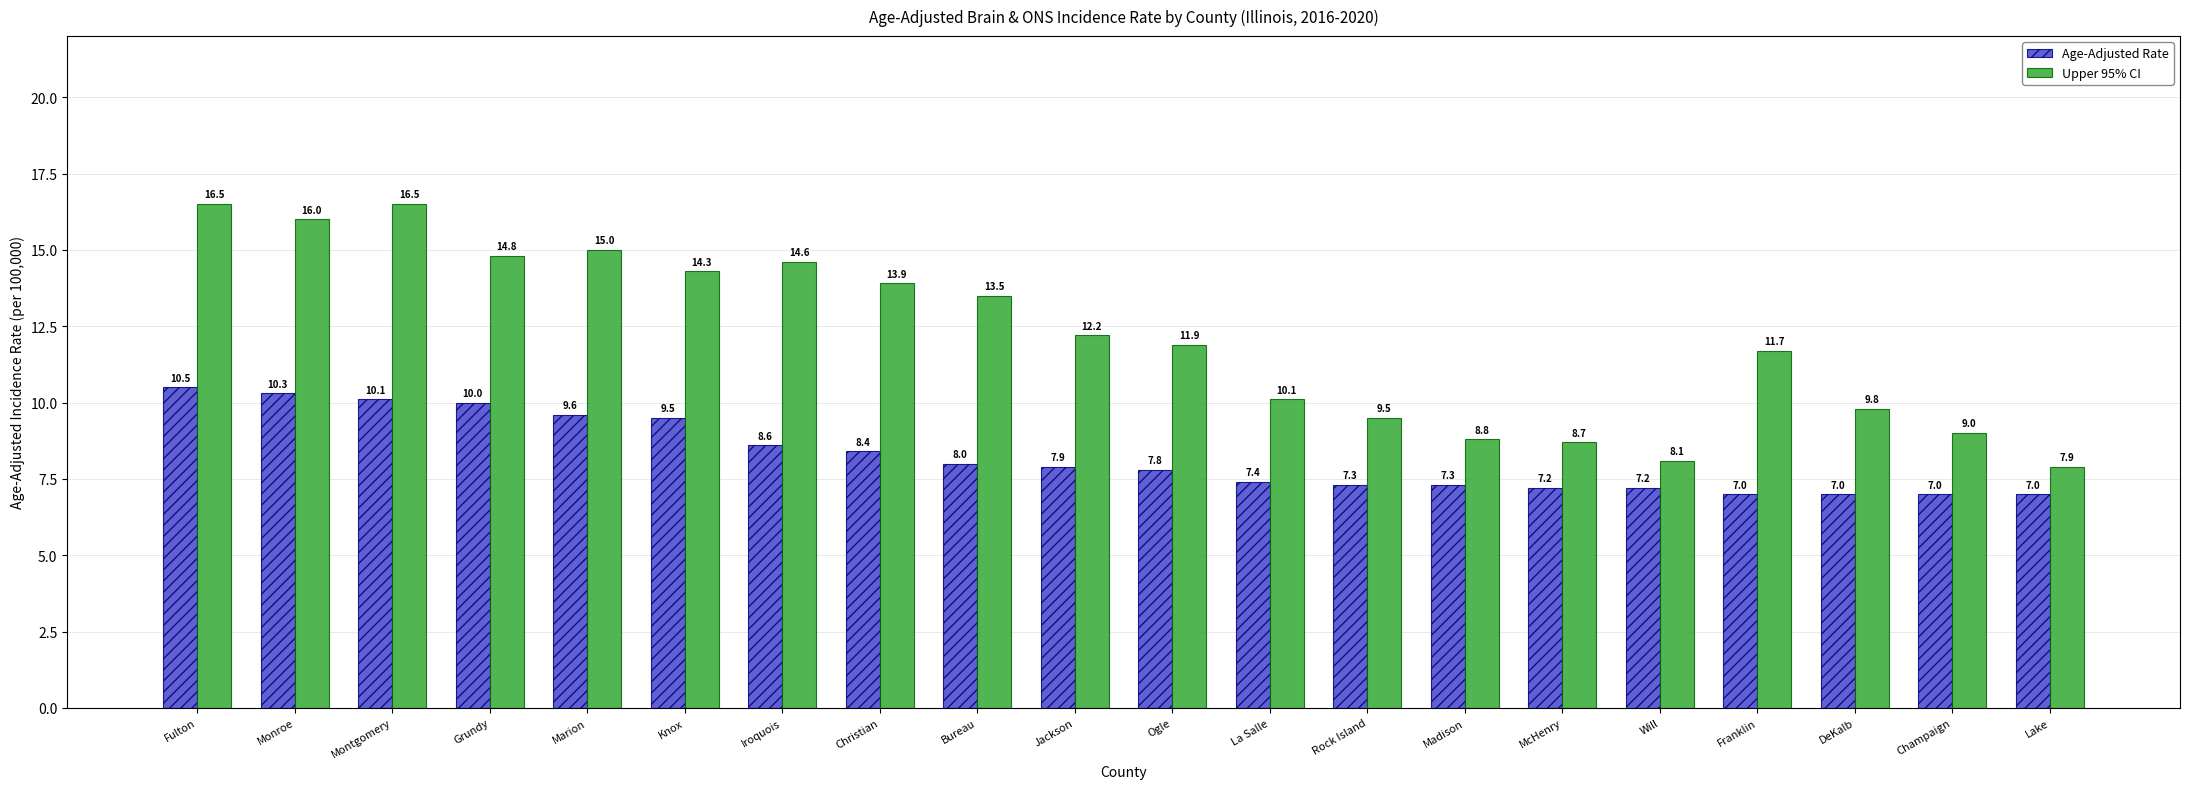

The value of Age-Adjusted Rate at Jackson is 7.9. True or false?

True